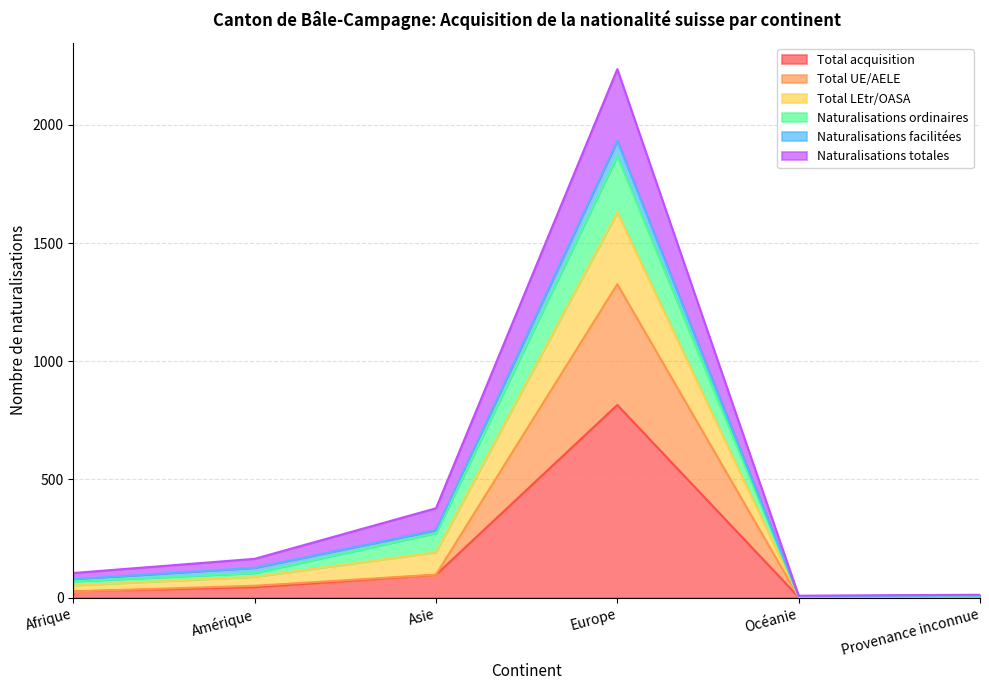

What is the maximum value for Total acquisition?

815